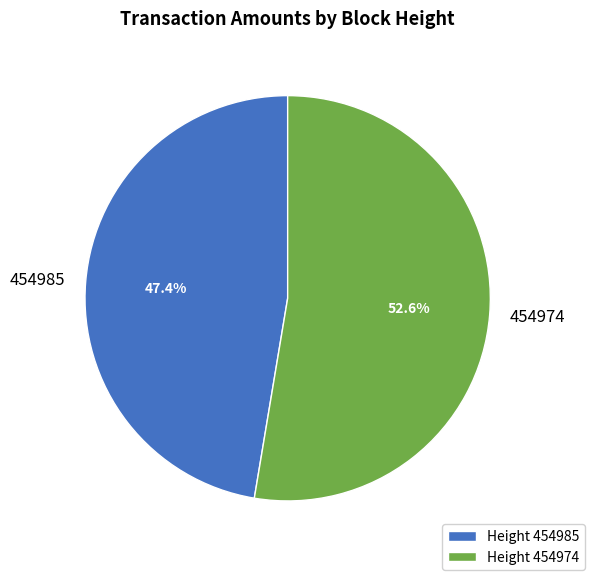

Which slice is the smallest?

454985